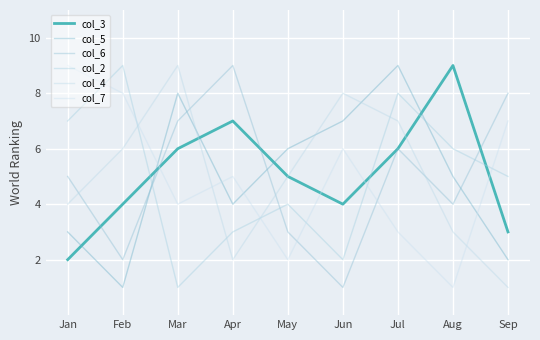

The col_2 series shows 4 at Apr. True or false?

False